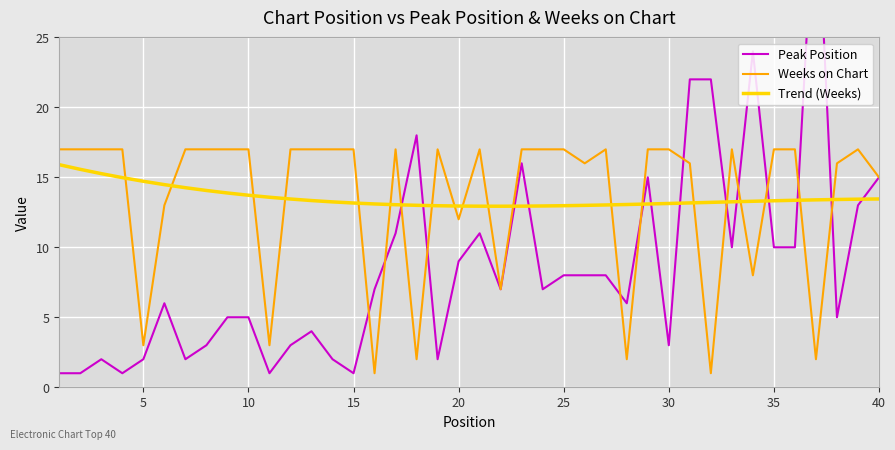

At how many categories does at least one series exceed 23?

2